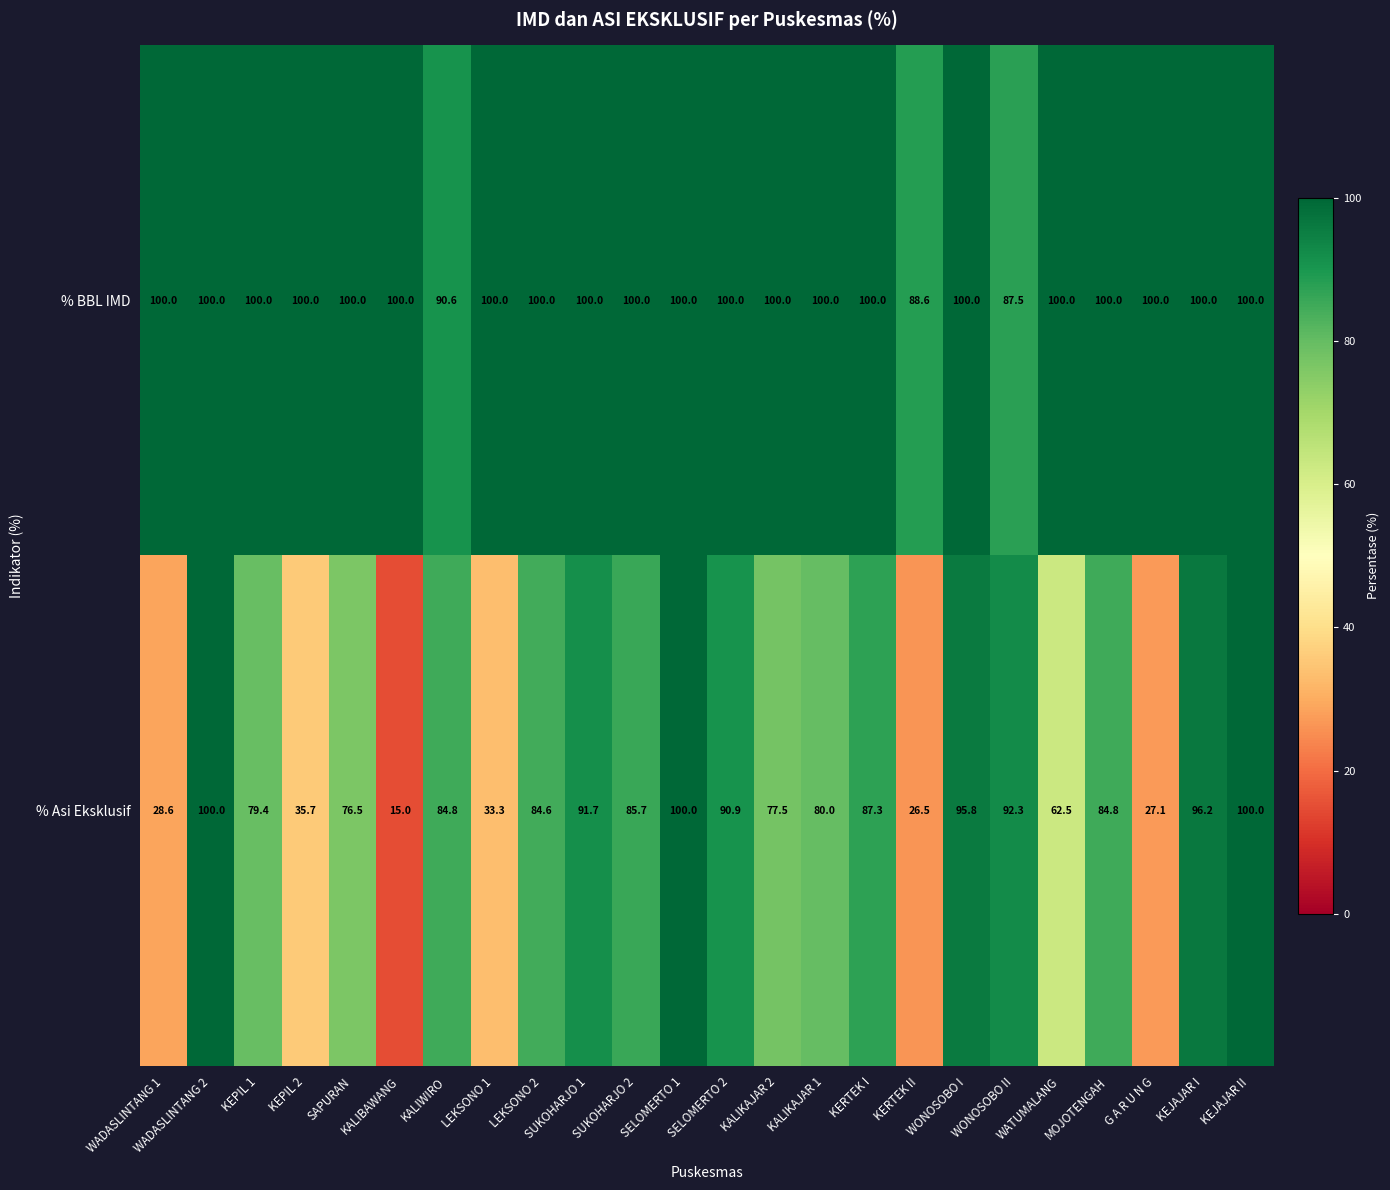

Which series has the largest range (max minus min)?

% Asi Eksklusif